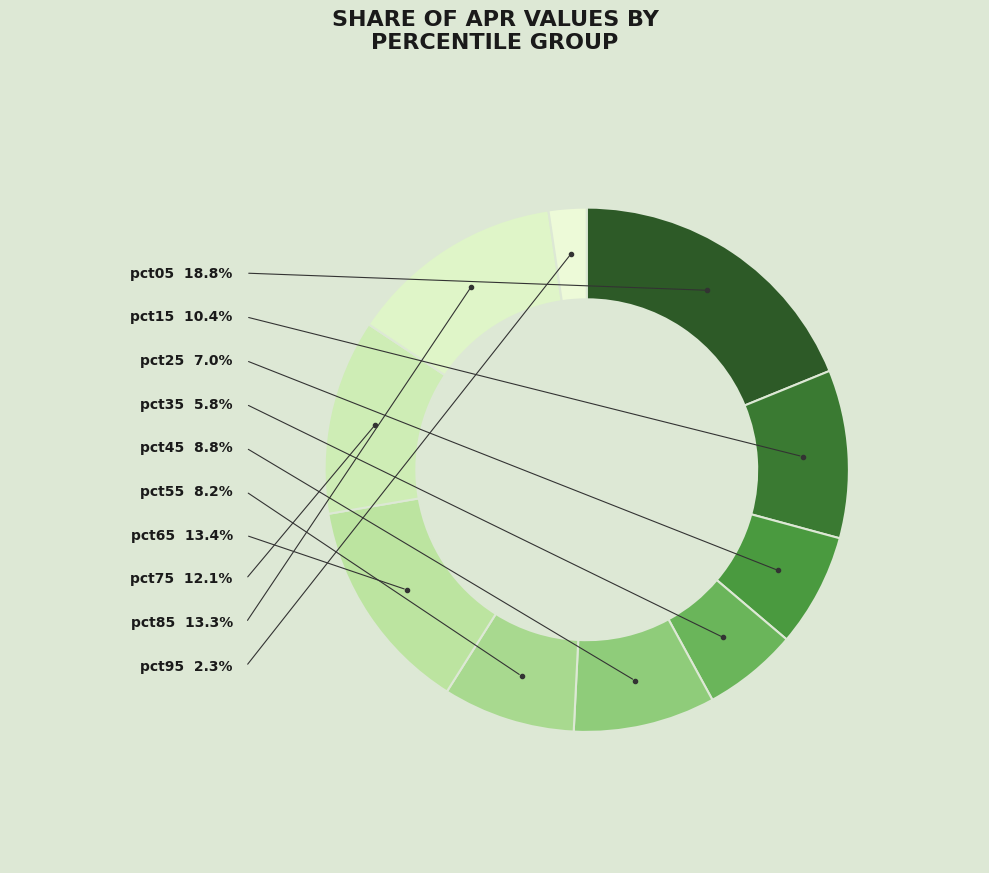

Which slice is the smallest?

pct95